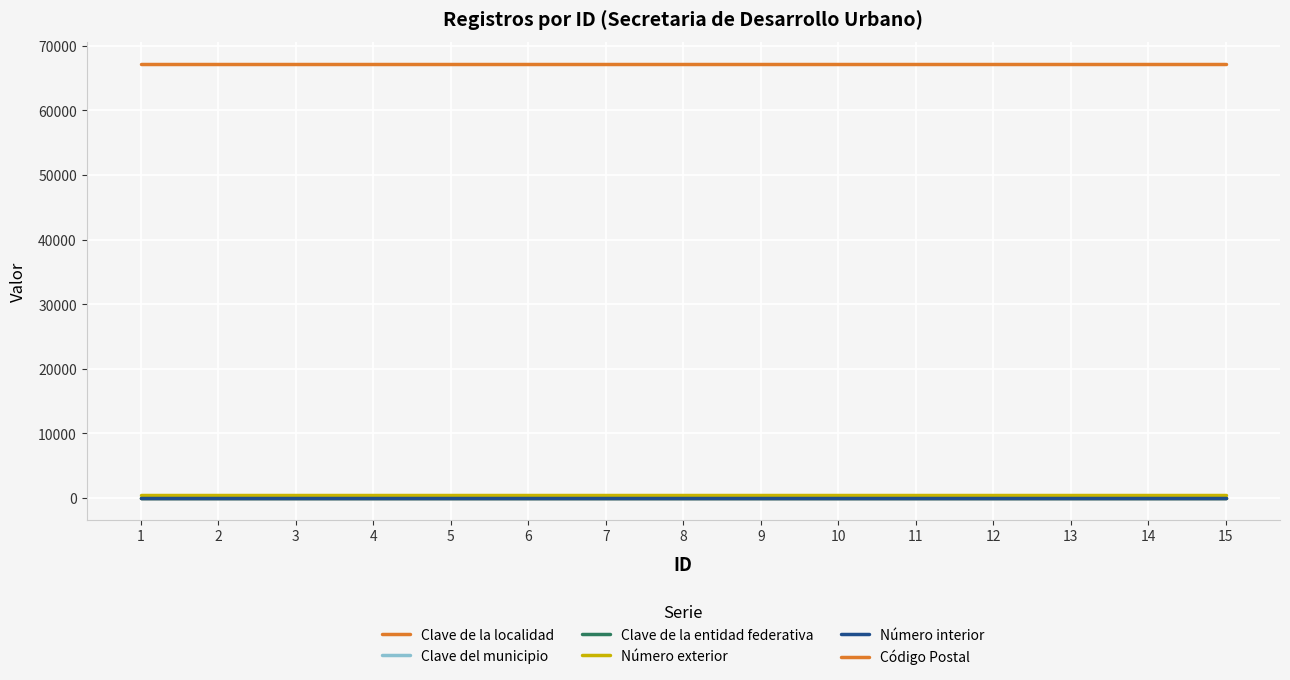

True or false: Clave de la localidad has more than 1 points higher than both neighbors.

False